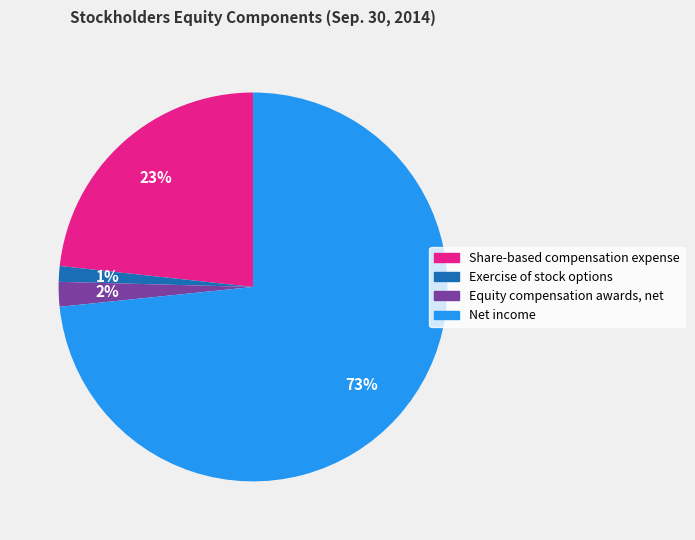

Combined, do Net income and Exercise of stock options account for over 50%?

Yes